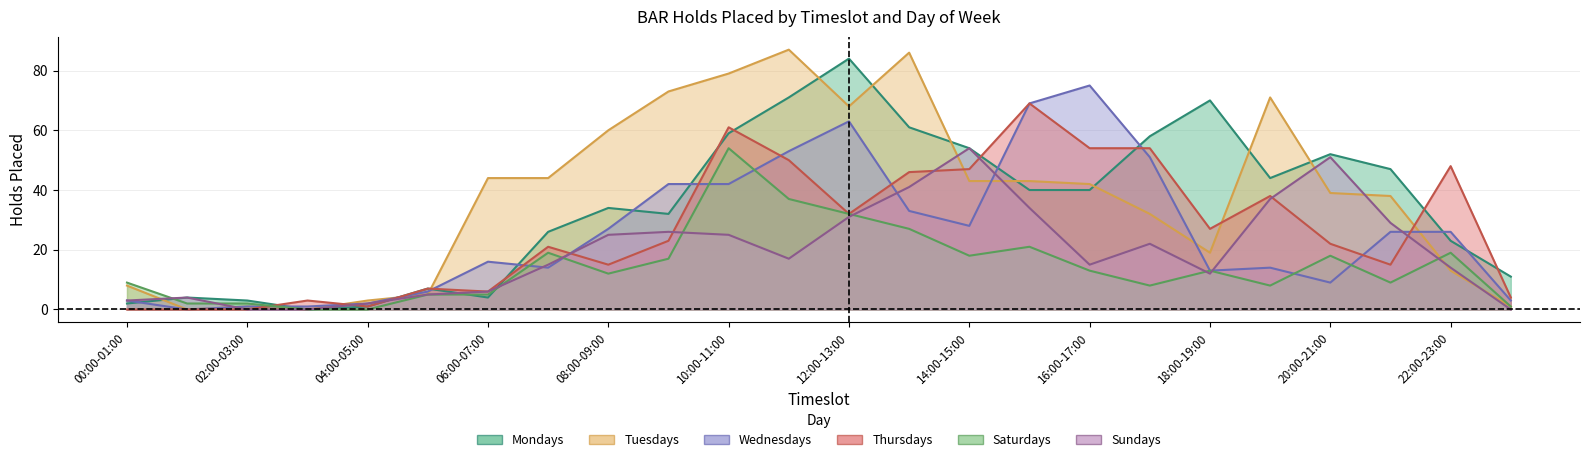

What position from the left is 17:00-18:00?

18